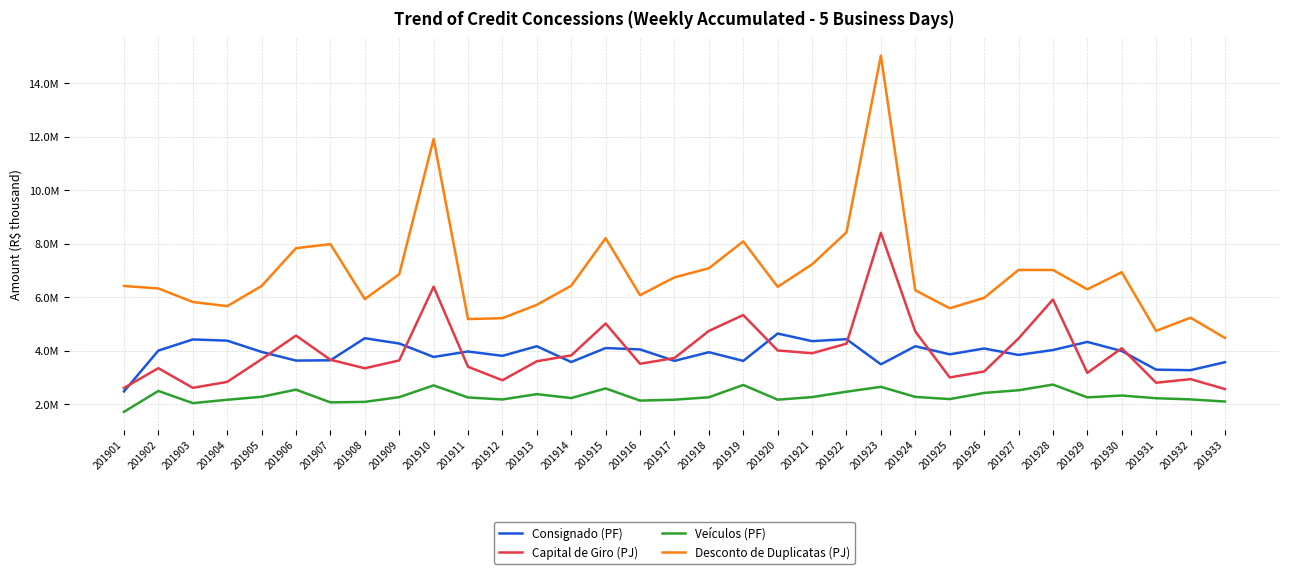

Is this an area chart (filled region under the line)?

No